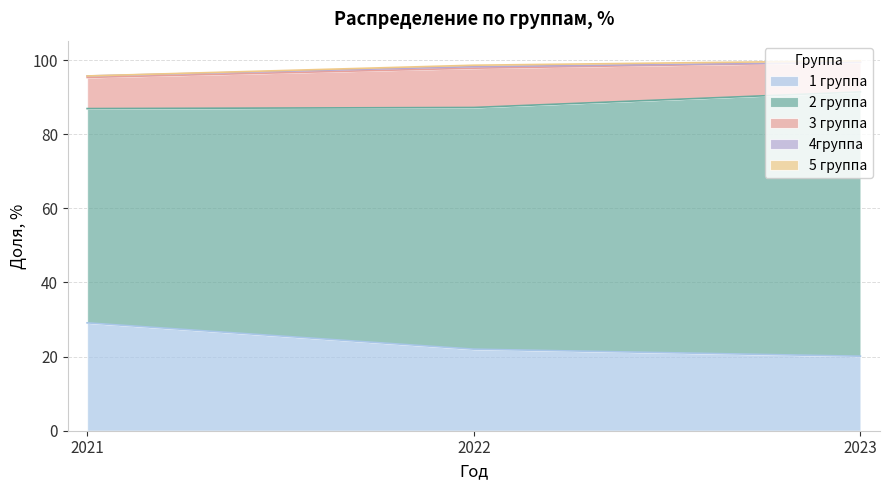

What is the highest value of the 1 группа series?

29.1